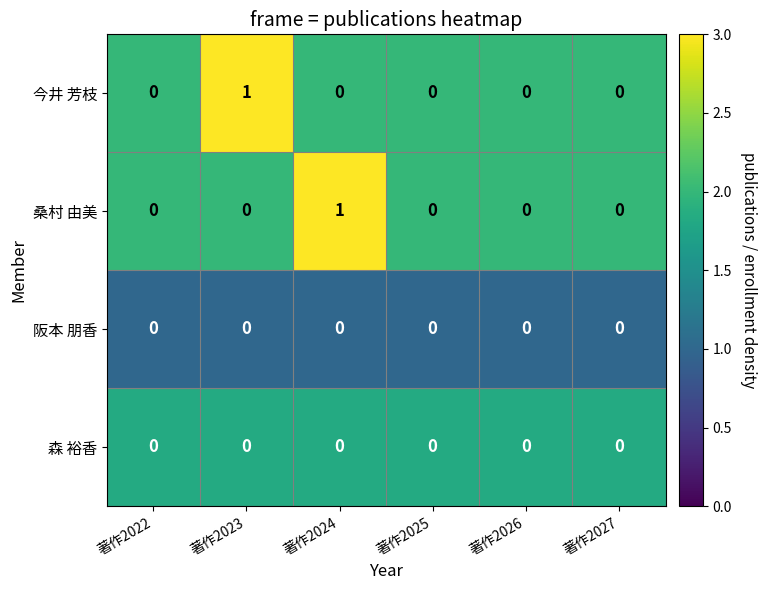

Reading right to left, extract all data points from this chart.

今井 芳枝: 0	0	0	0	1	0
桑村 由美: 0	0	0	1	0	0
阪本 朋香: 0	0	0	0	0	0
森 裕香: 0	0	0	0	0	0